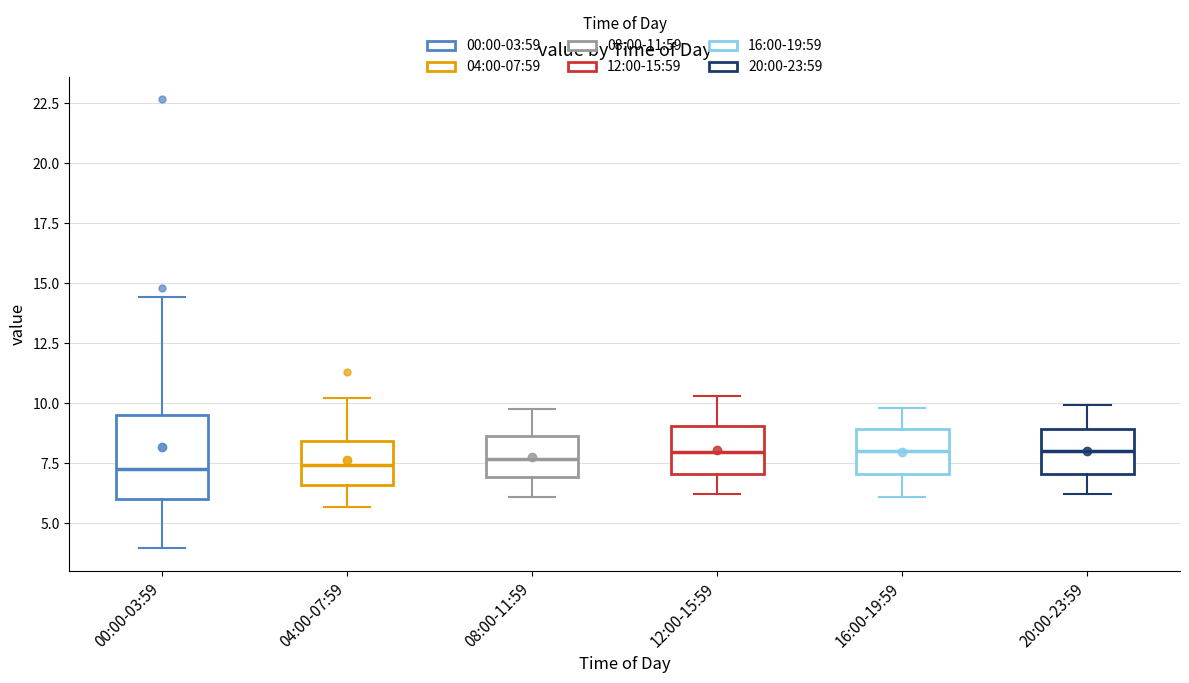

Where is the lower edge of the box for 16:00-19:59 on the y-axis? The values are not printed on the chart, so give them approximately, as read against the axis.

7.0